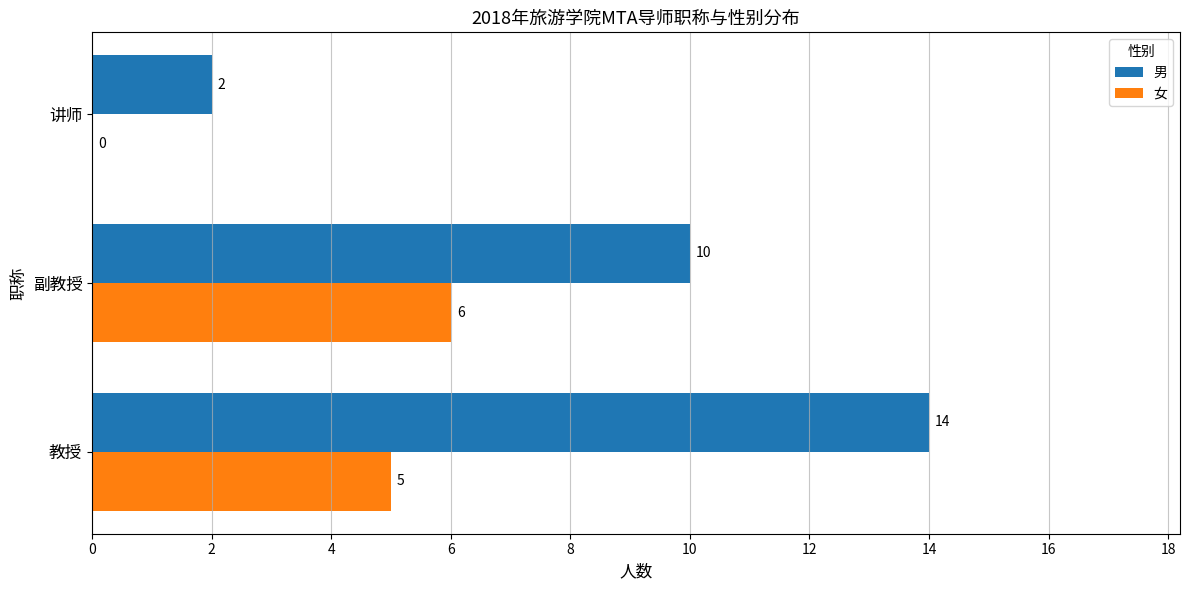

Is it true that 女 equals 0 at 讲师?

True